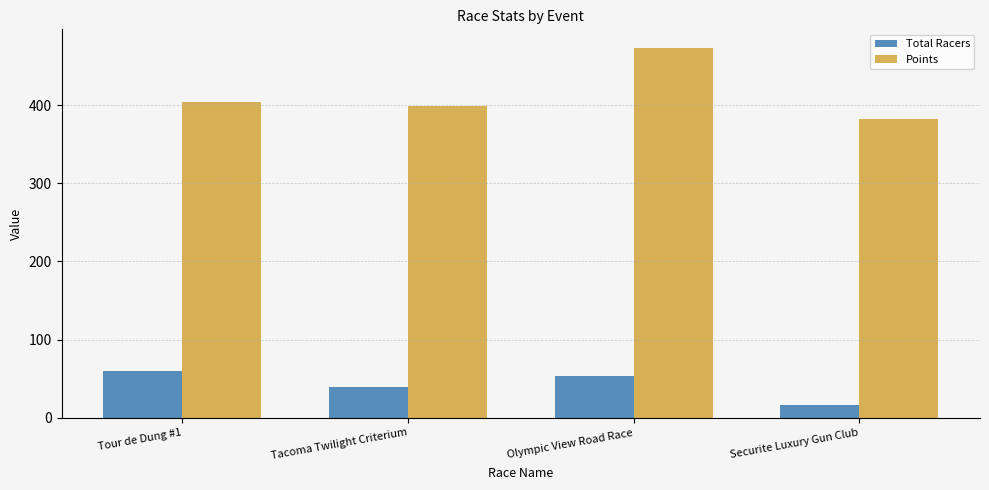

Which series has the largest range (max minus min)?

Points